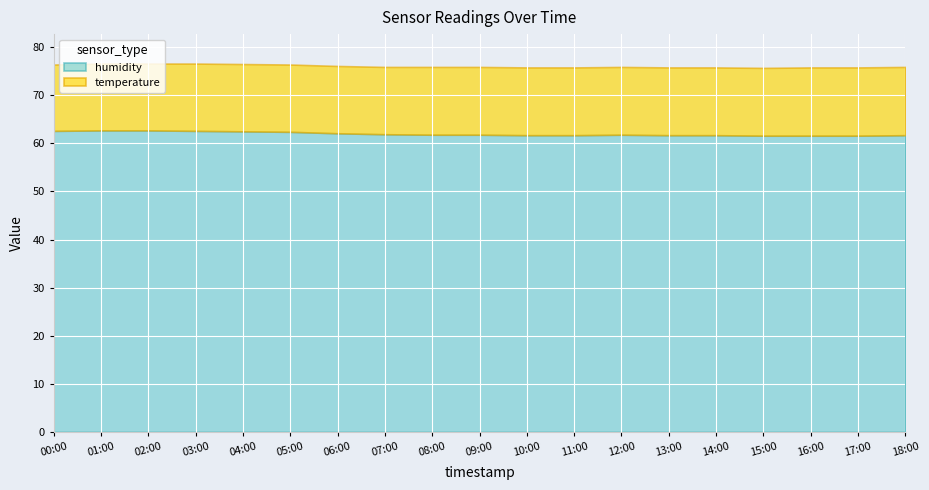

At which category is the sum across all series the highest?

01:00